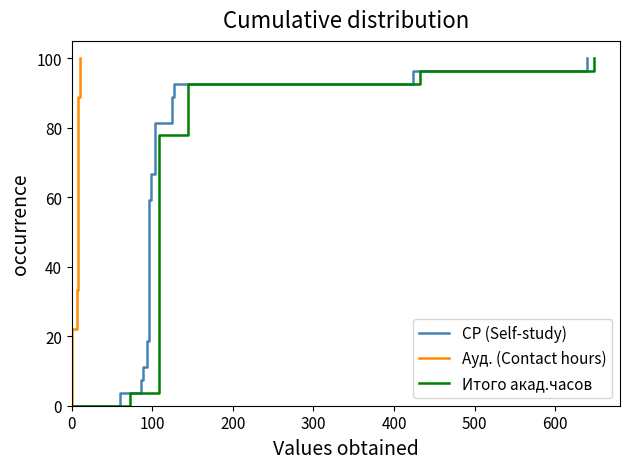

Reading right to left, what are all the values shown in this chart?

СР (Self-study): 100.0	100.0	96.3	92.6	88.9	85.2	81.5	77.8	74.1	70.4	66.7	63.0	59.3	55.6	51.9	48.1	44.4	40.7	37.0	33.3	29.6	25.9	22.2	18.5	14.8	11.1	7.4	3.7	0.0
Ауд. (Contact hours): 100.0	100.0	96.3	92.6	88.9	85.2	81.5	77.8	74.1	70.4	66.7	63.0	59.3	55.6	51.9	48.1	44.4	40.7	37.0	33.3	29.6	25.9	22.2	18.5	14.8	11.1	7.4	3.7	0.0
Итого акад.часов: 100.0	100.0	96.3	92.6	88.9	85.2	81.5	77.8	74.1	70.4	66.7	63.0	59.3	55.6	51.9	48.1	44.4	40.7	37.0	33.3	29.6	25.9	22.2	18.5	14.8	11.1	7.4	3.7	0.0